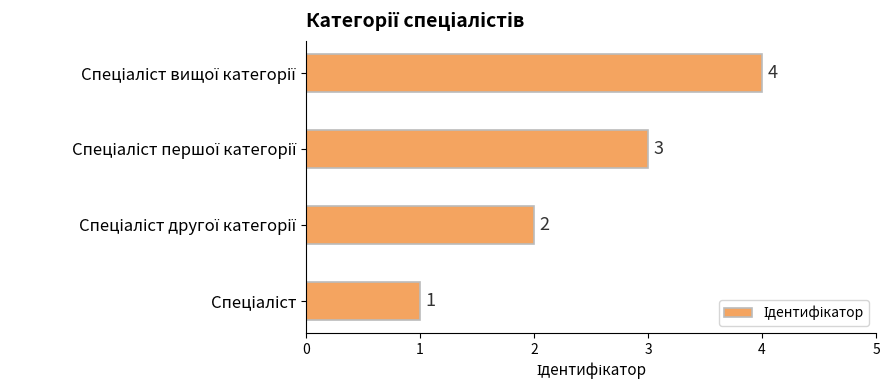

What is the difference between the maximum and minimum values?

3